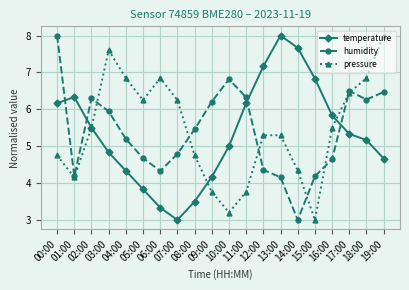

What is the average value of the humidity series?

5.4